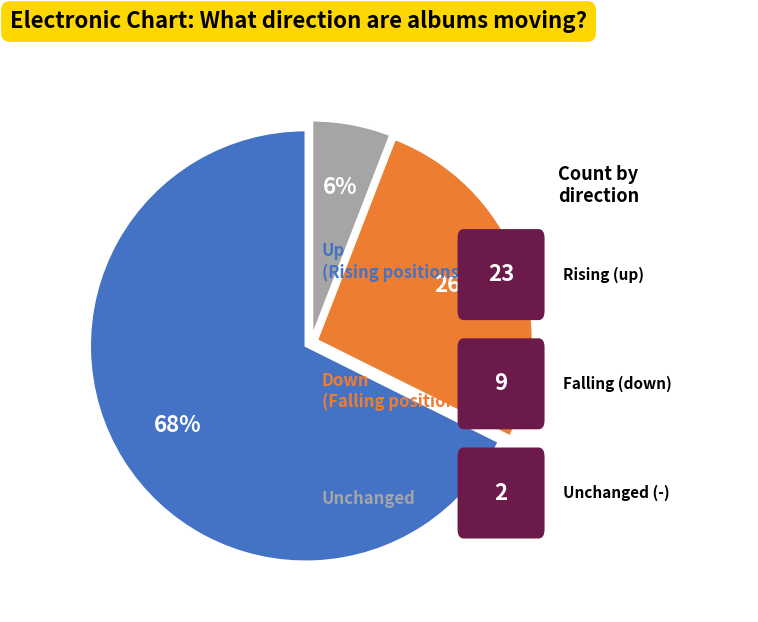

Is there a majority slice in this chart?

Yes